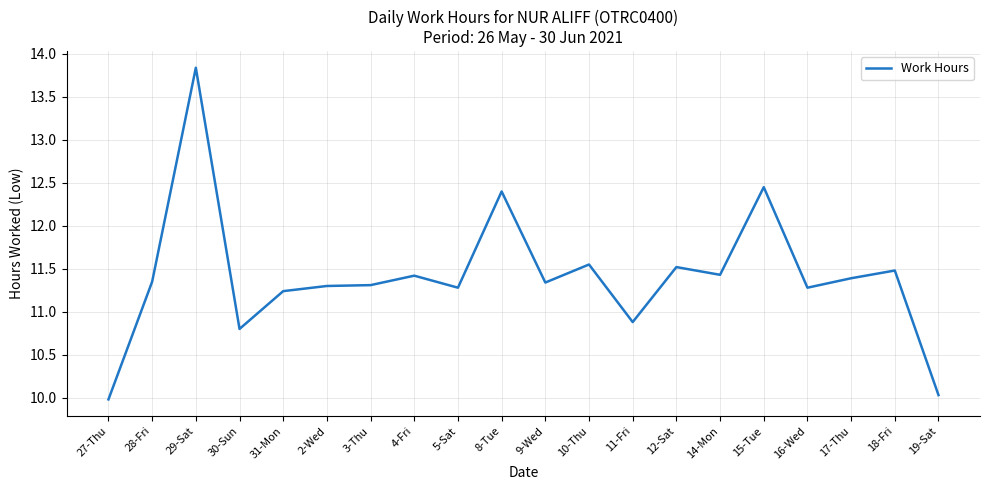

Where is the first local maximum?

29-Sat